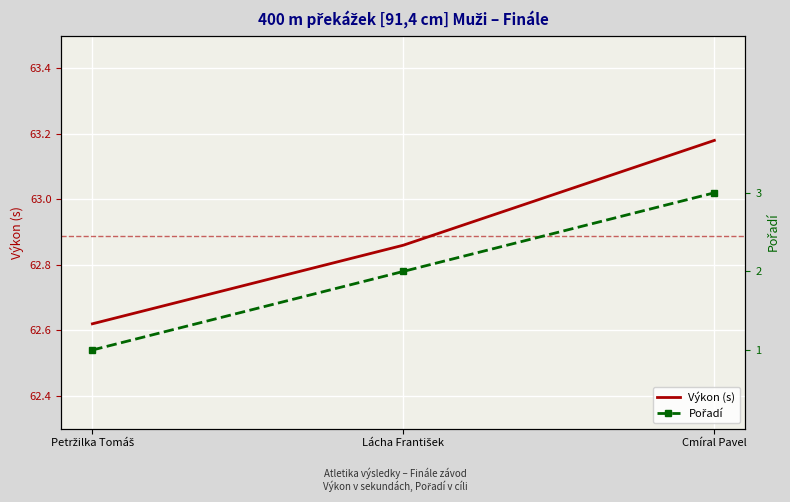

What is the average value of the Pořadí series?

2.0